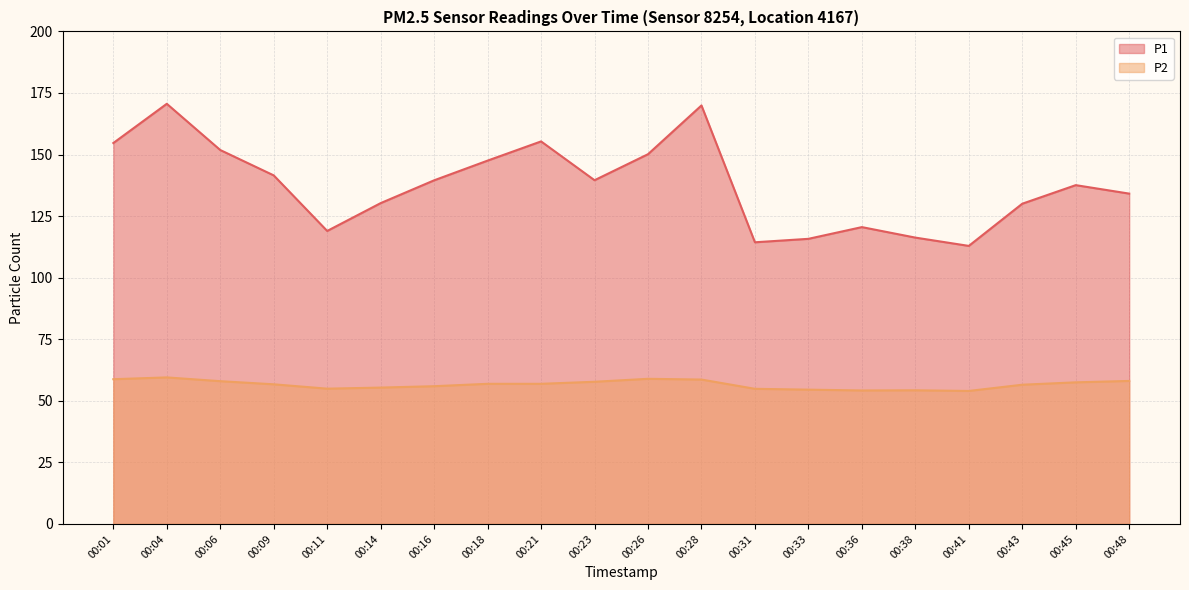

Is the value of P2 at 00:06 greater than the value of P1 at 00:31?

No